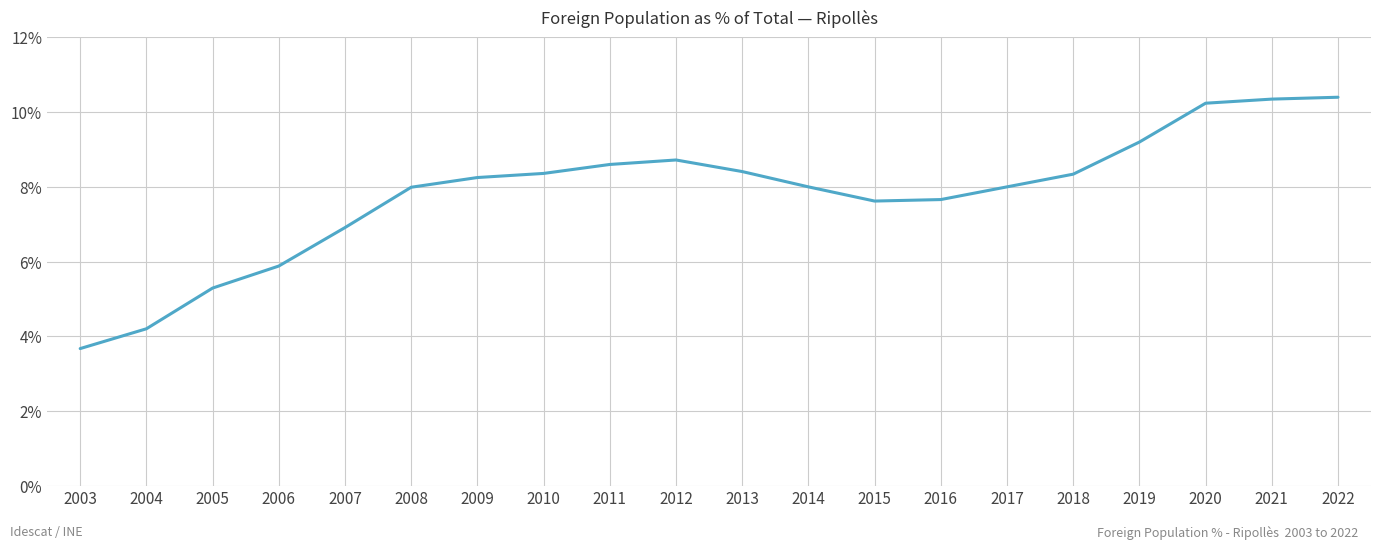

What is the average value?

7.8